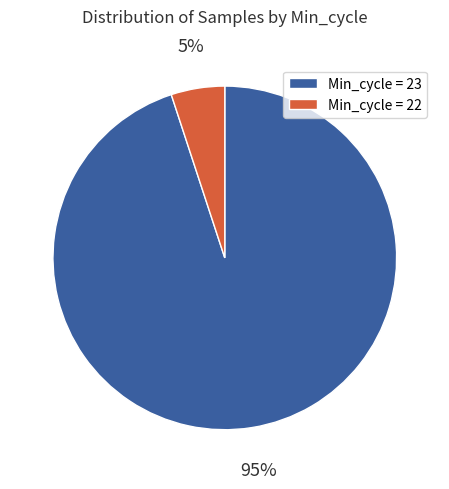

What is the largest slice in the pie chart?

Min_cycle = 23